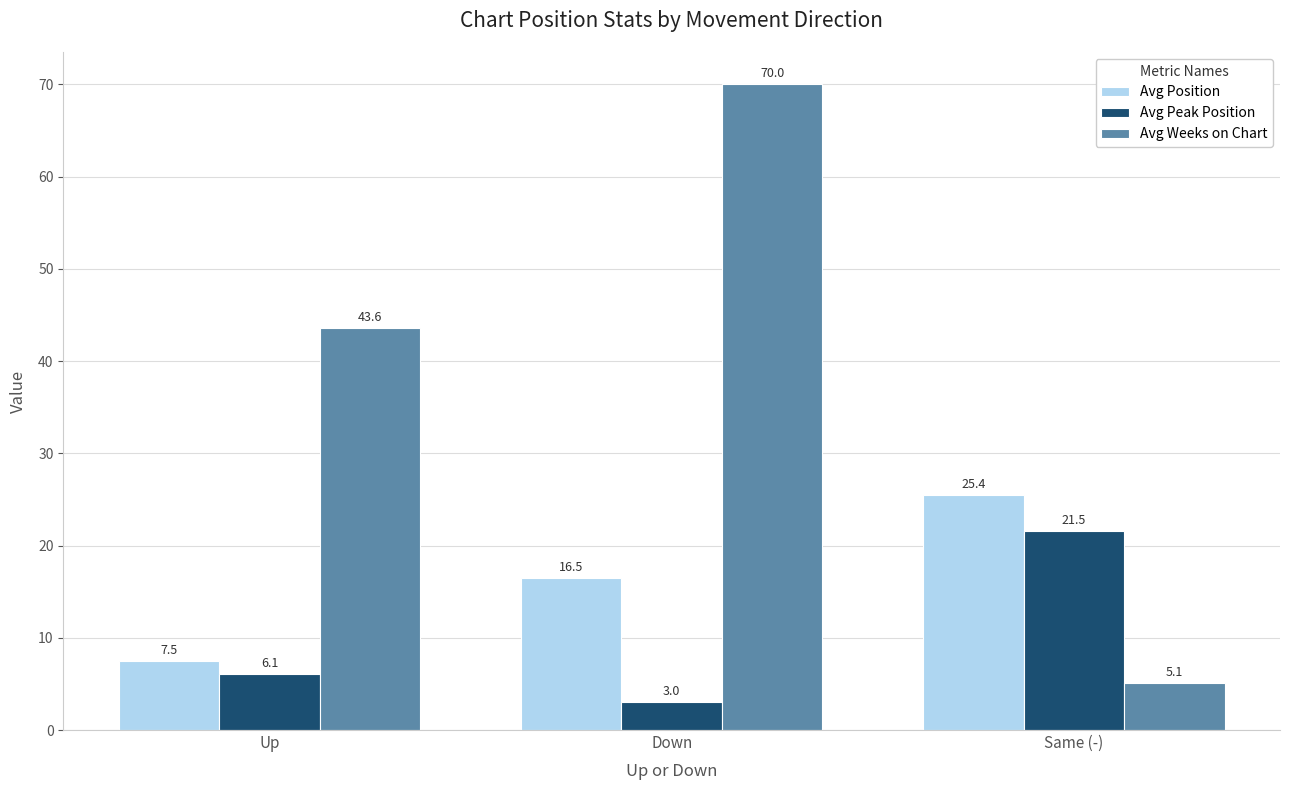

Is it true that Avg Position equals 1.6 at Up?

False